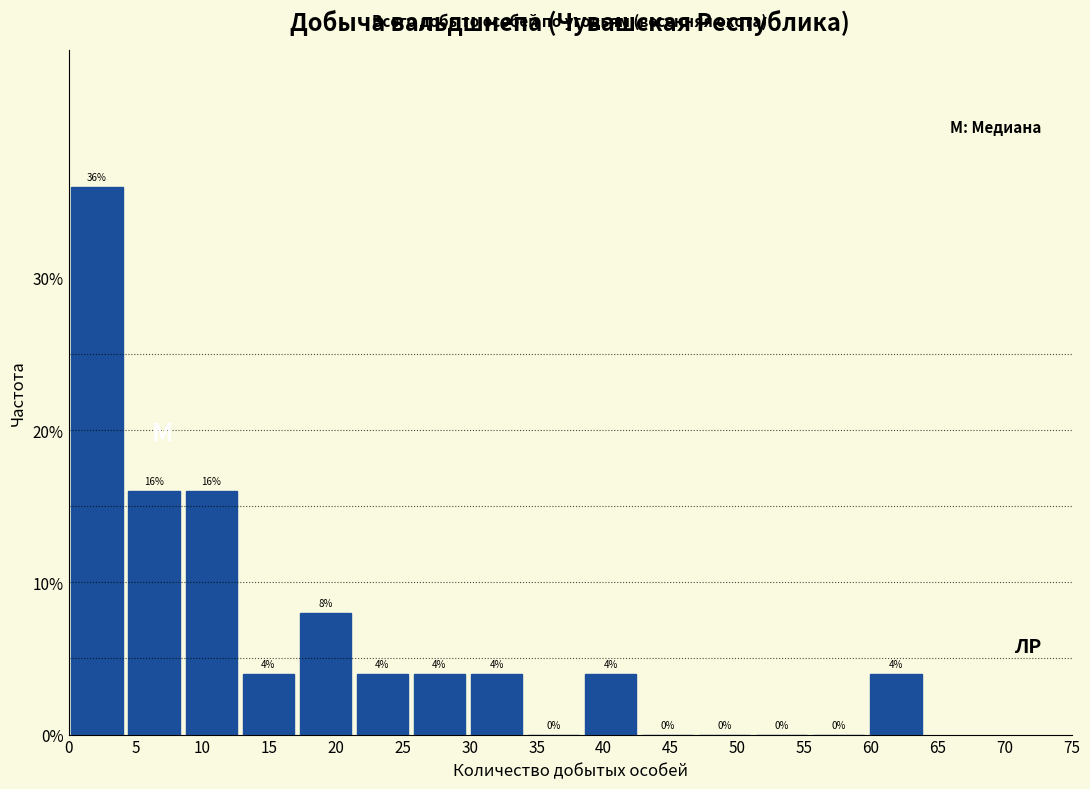

How tall is the bar that spans 21.5 to 25.5 on the x-axis? The bar edges are not printed on the chart, so give them approximately, as read against the axis.

4